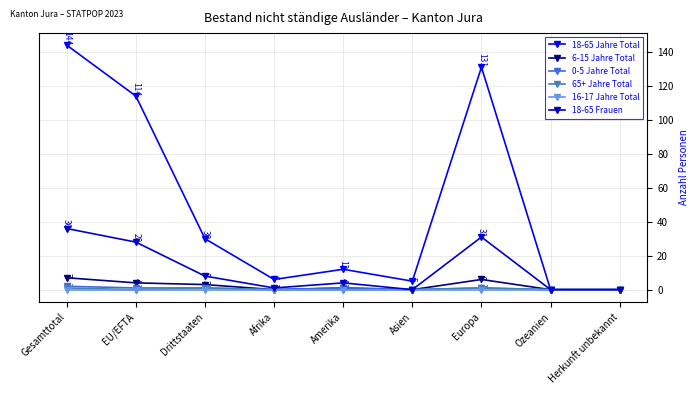

What is the label of the 1st point from the left?

Gesamttotal